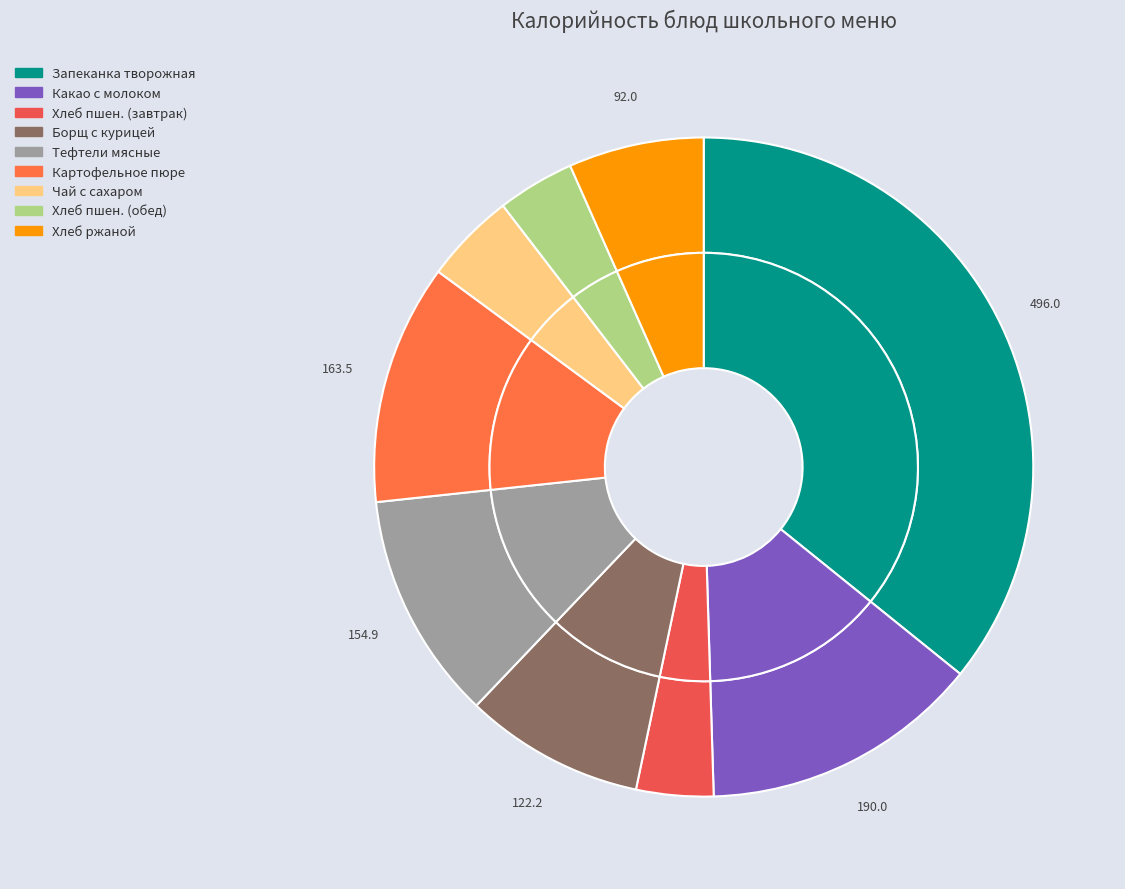

To the nearest percent, what portion does Тефтели мясные с томатным соусом represent?

11%